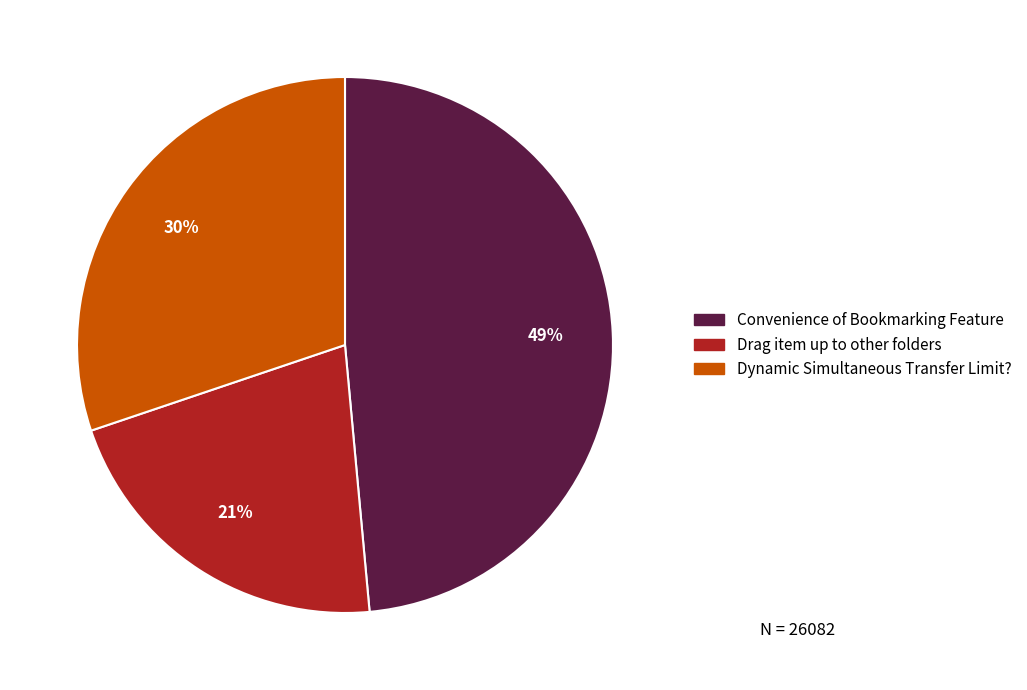

Is there a majority slice in this chart?

No